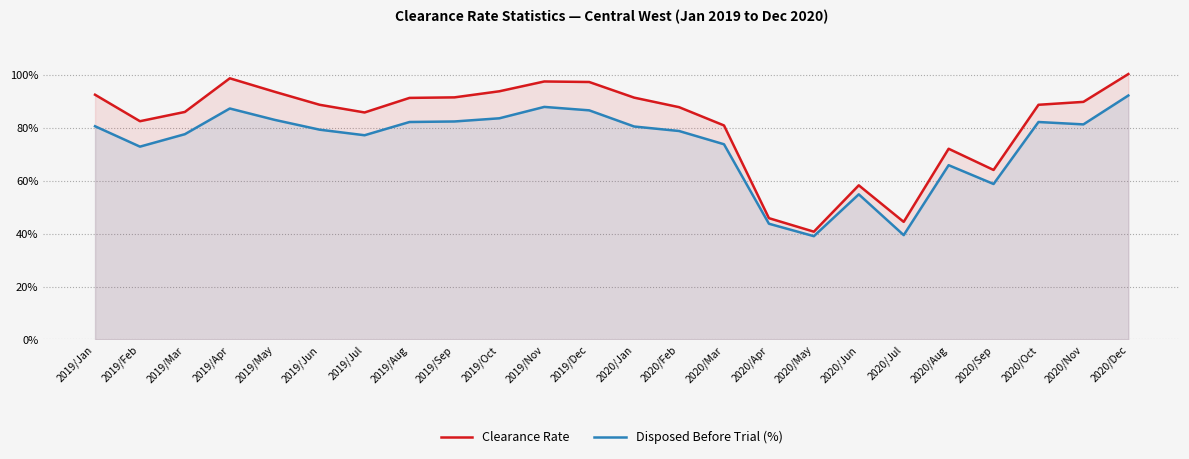

Reading left to right, what are all the values shown in this chart?

Clearance Rate: 0.9	0.8	0.9	1.0	0.9	0.9	0.9	0.9	0.9	0.9	1.0	1.0	0.9	0.9	0.8	0.5	0.4	0.6	0.4	0.7	0.6	0.9	0.9	1.0
Disposed Before Trial (%): 0.8	0.7	0.8	0.9	0.8	0.8	0.8	0.8	0.8	0.8	0.9	0.9	0.8	0.8	0.7	0.4	0.4	0.5	0.4	0.7	0.6	0.8	0.8	0.9